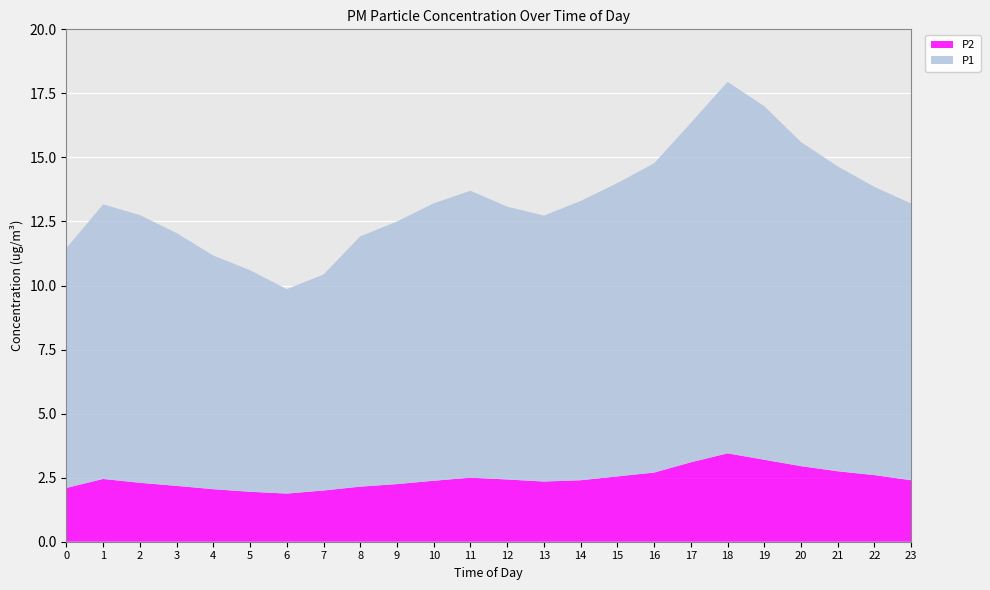

Reading left to right, extract all data points from this chart.

P1: 00:00=9.4	01:00=10.7	02:00=10.4	03:00=9.9	04:00=9.1	05:00=8.7	06:00=8.0	07:00=8.4	08:00=9.8	09:00=10.2	10:00=10.8	11:00=11.2	12:00=10.7	13:00=10.4	14:00=10.9	15:00=11.4	16:00=12.1	17:00=13.2	18:00=14.5	19:00=13.8	20:00=12.7	21:00=11.9	22:00=11.2	23:00=10.8
P2: 00:00=2.1	01:00=2.5	02:00=2.3	03:00=2.2	04:00=2.0	05:00=1.9	06:00=1.9	07:00=2.0	08:00=2.1	09:00=2.2	10:00=2.4	11:00=2.5	12:00=2.4	13:00=2.4	14:00=2.4	15:00=2.5	16:00=2.7	17:00=3.1	18:00=3.5	19:00=3.2	20:00=3.0	21:00=2.8	22:00=2.6	23:00=2.4